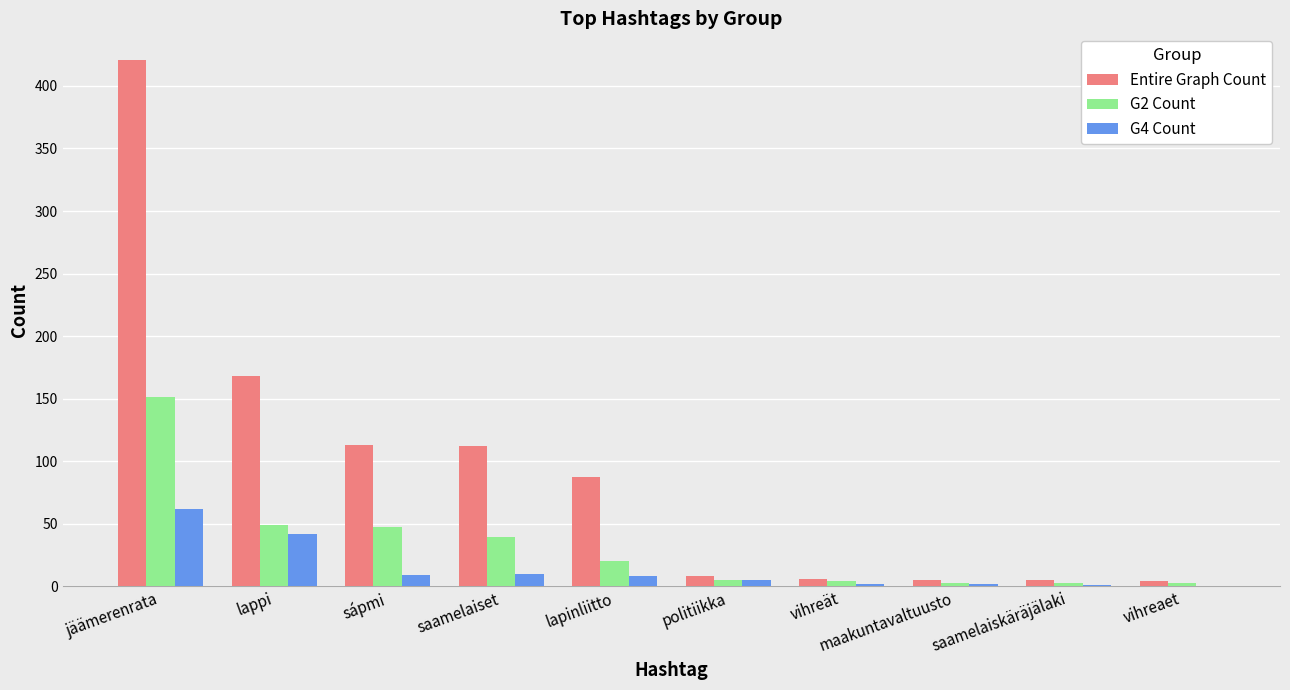

What is the sum of the G2 Count values at vihreaet and sápmi?

50